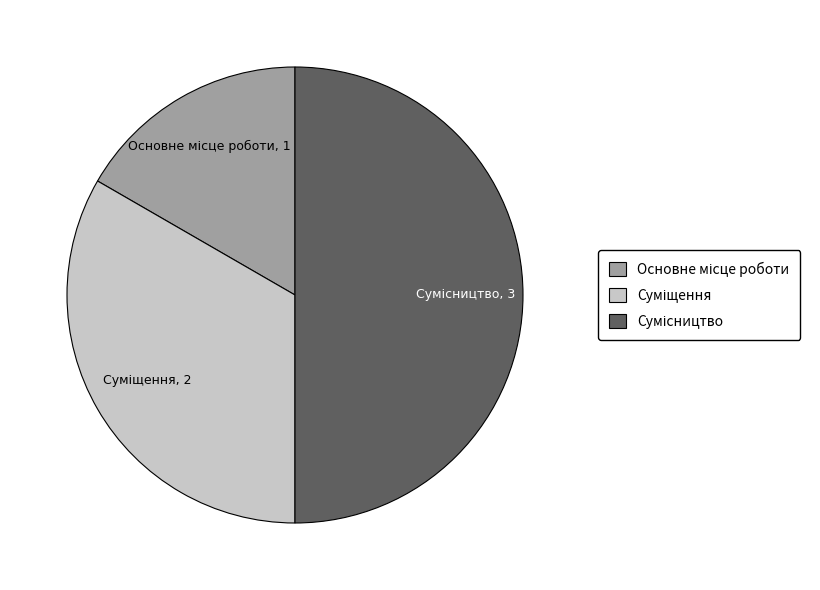

How many slices are in this pie chart?

3